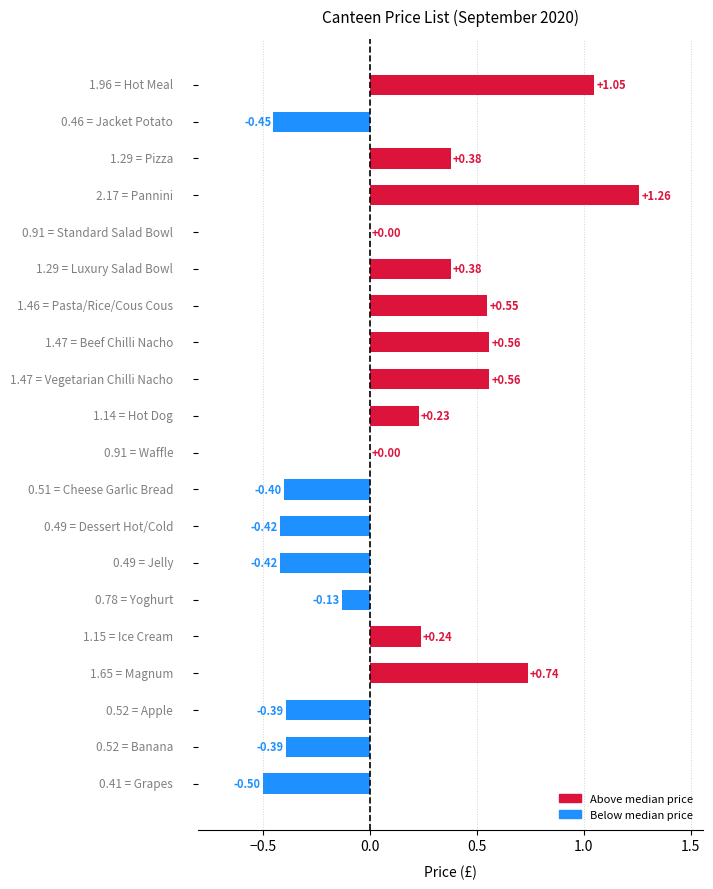

What is the sum of all values?

2.9